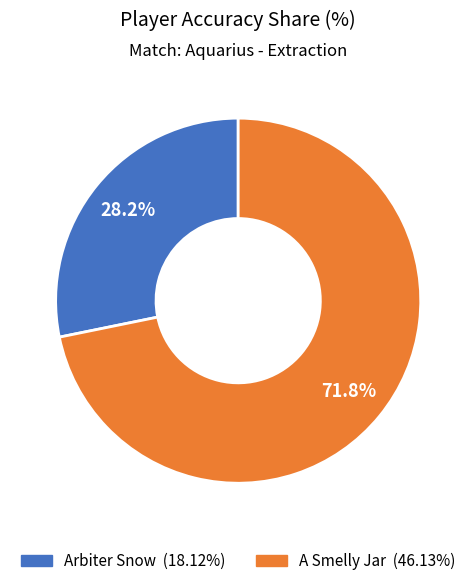

What is the total percentage of A Smelly Jar and Arbiter Snow?

100.0%